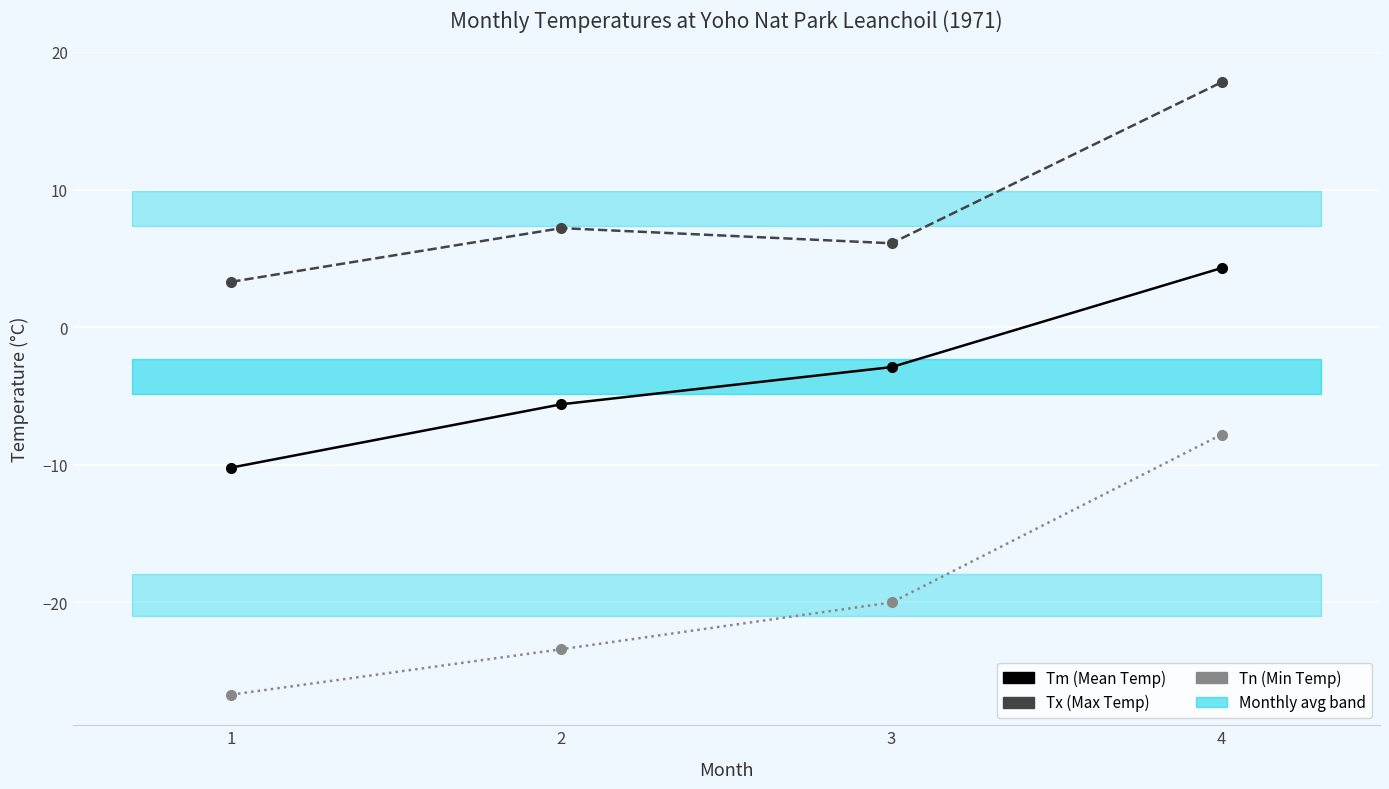

Rank the series at 1 from highest to lowest value.

Tx (Max Temp), Tm (Mean Temp), Tn (Min Temp)